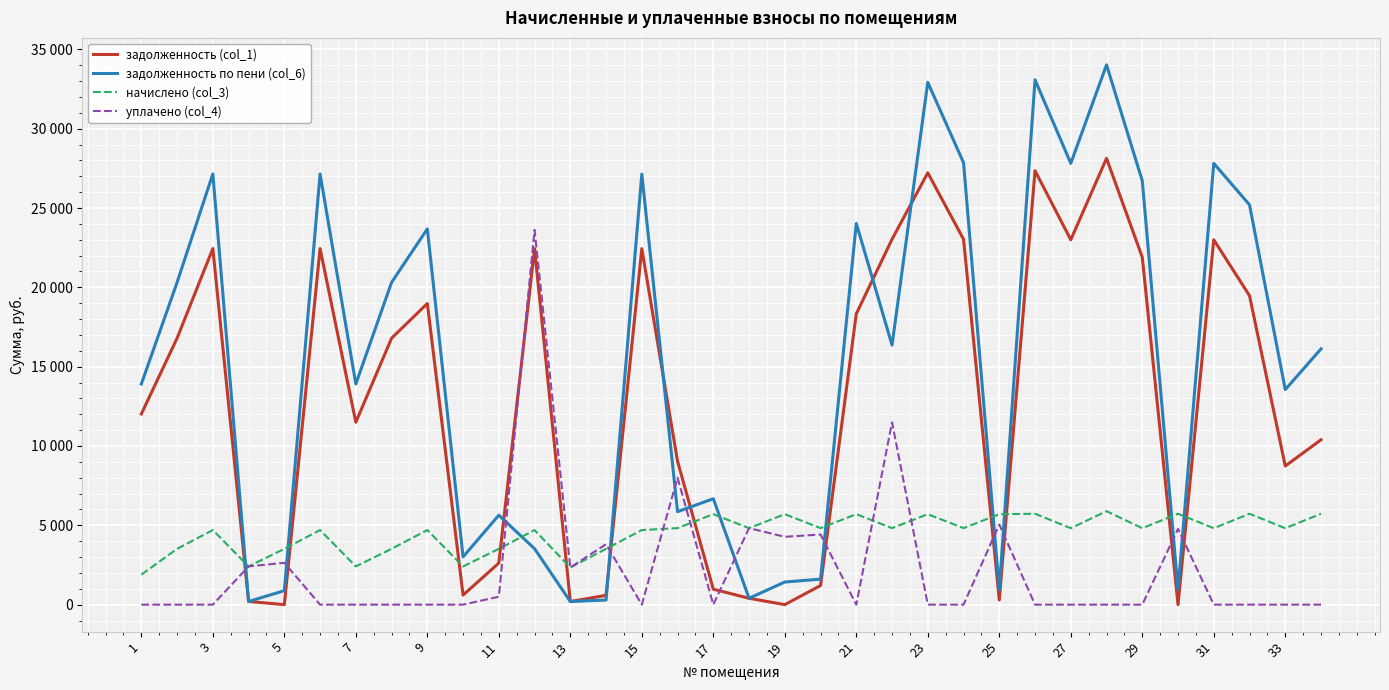

True or false: задолженность (col_1) and начислено (col_3) cross at least once.

True